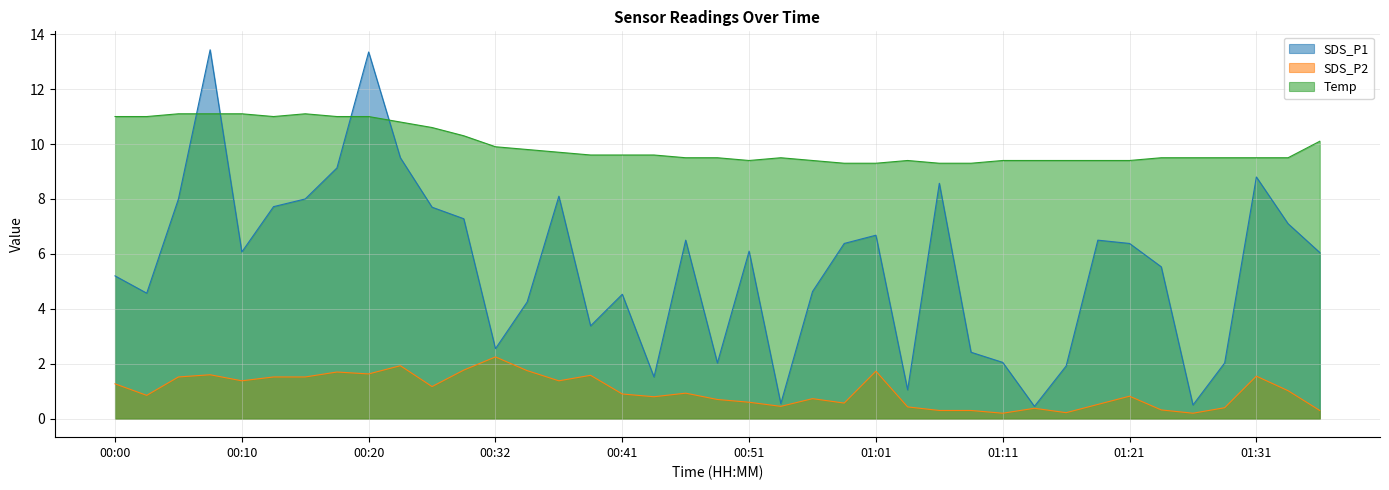

What is the difference between the second highest and second lowest values in the Temp series?

1.8